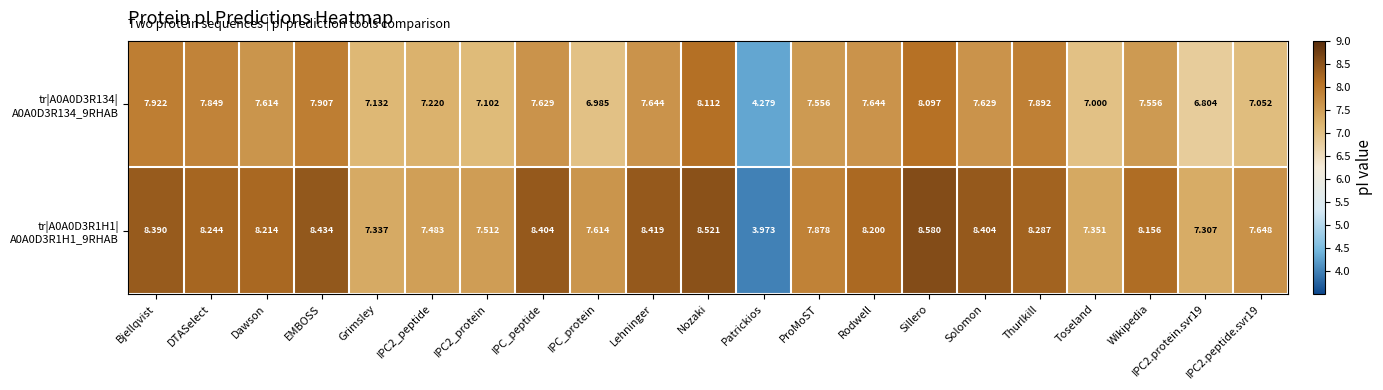

Which category has the highest value across all series?

Sillero